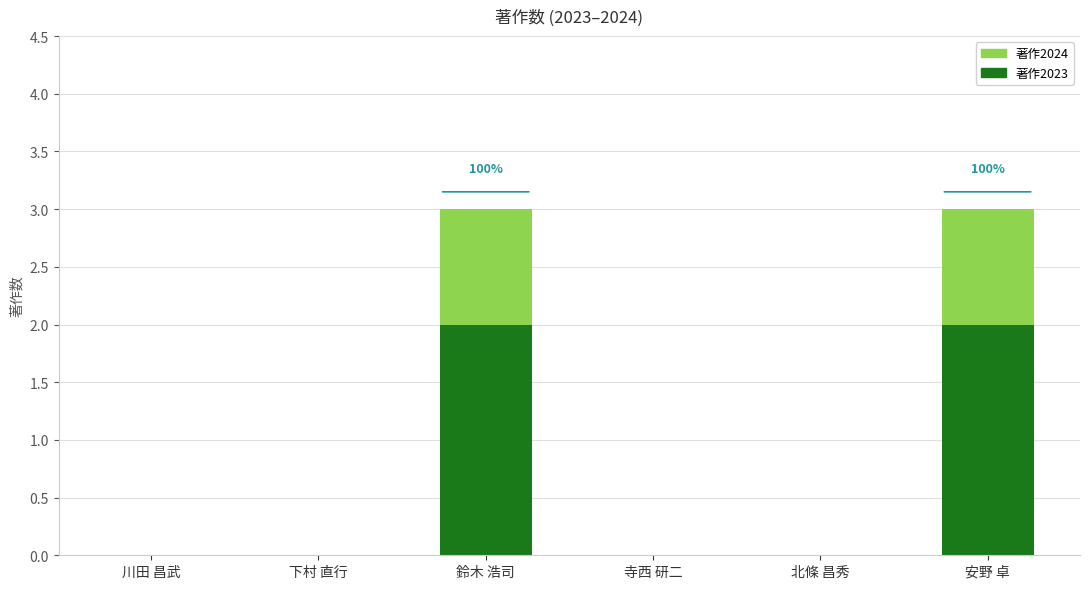

Reading left to right, what are the values for 著作2023?

川田 昌武=0	下村 直行=0	鈴木 浩司=2	寺西 研二=0	北條 昌秀=0	安野 卓=2